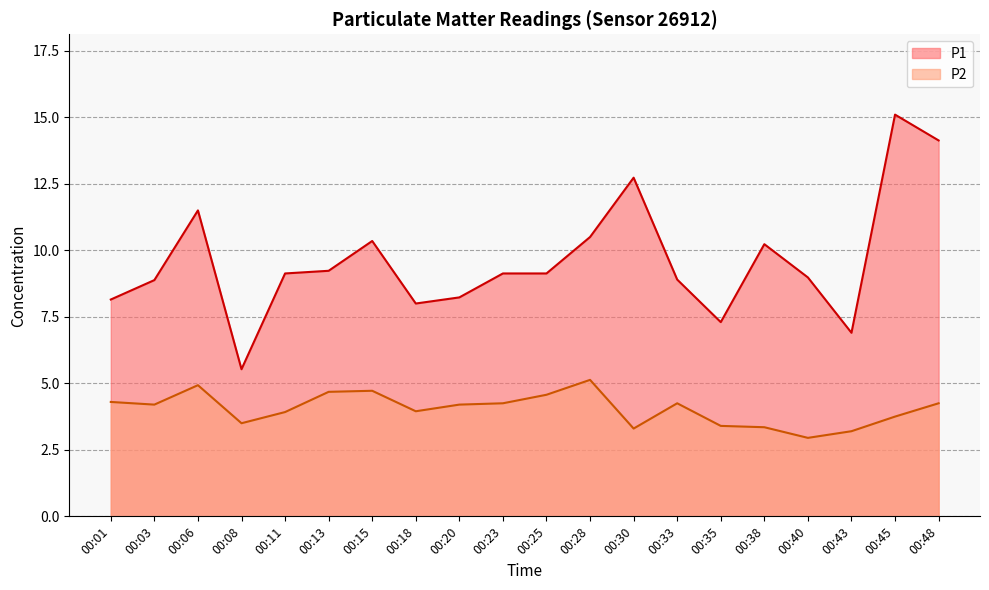

Reading right to left, what are all the values shown in this chart?

P1: 14.1	15.1	6.9	9.0	10.2	7.3	8.9	12.7	10.5	9.1	9.1	8.2	8.0	10.3	9.2	9.1	5.5	11.5	8.9	8.2
P2: 4.2	3.8	3.2	3.0	3.4	3.4	4.2	3.3	5.1	4.6	4.2	4.2	4.0	4.7	4.7	3.9	3.5	4.9	4.2	4.3